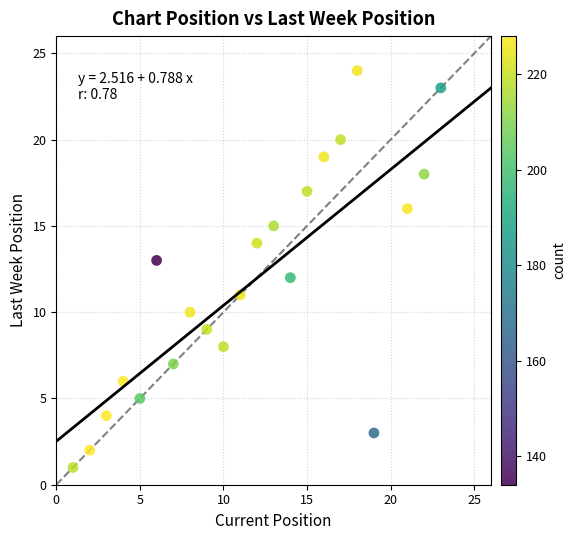

What is the range of X values (max minus min)?

22